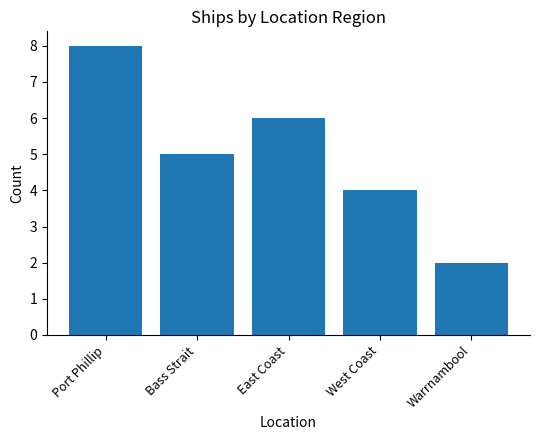

At which label is the value closest to 5?

Bass Strait